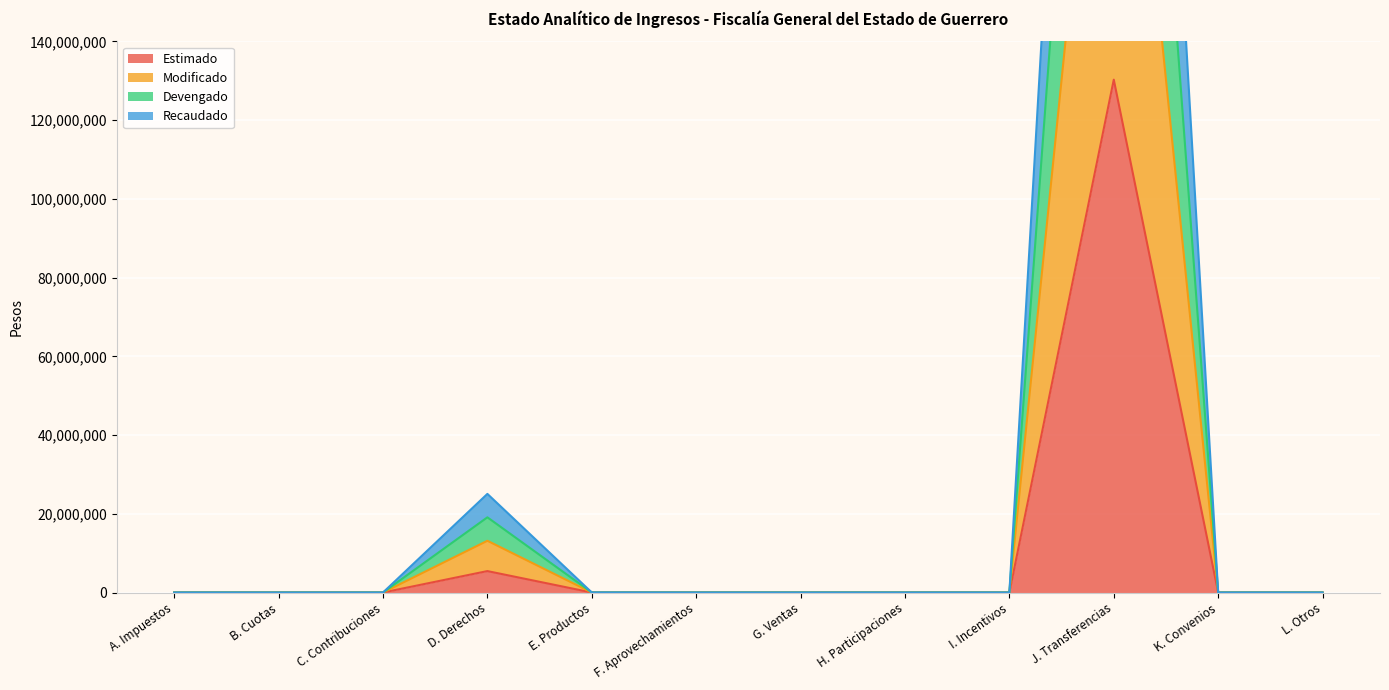

True or false: Devengado has more than 0 interior local peaks.

True